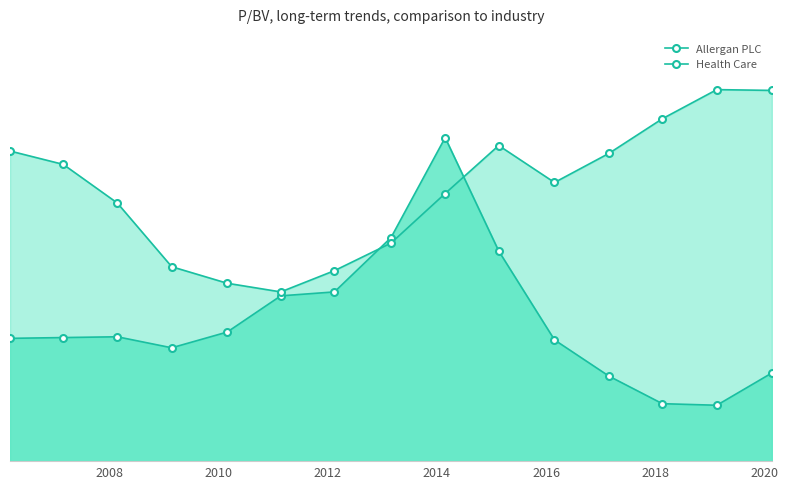

Where is Health Care nearest to the value 3?

2020